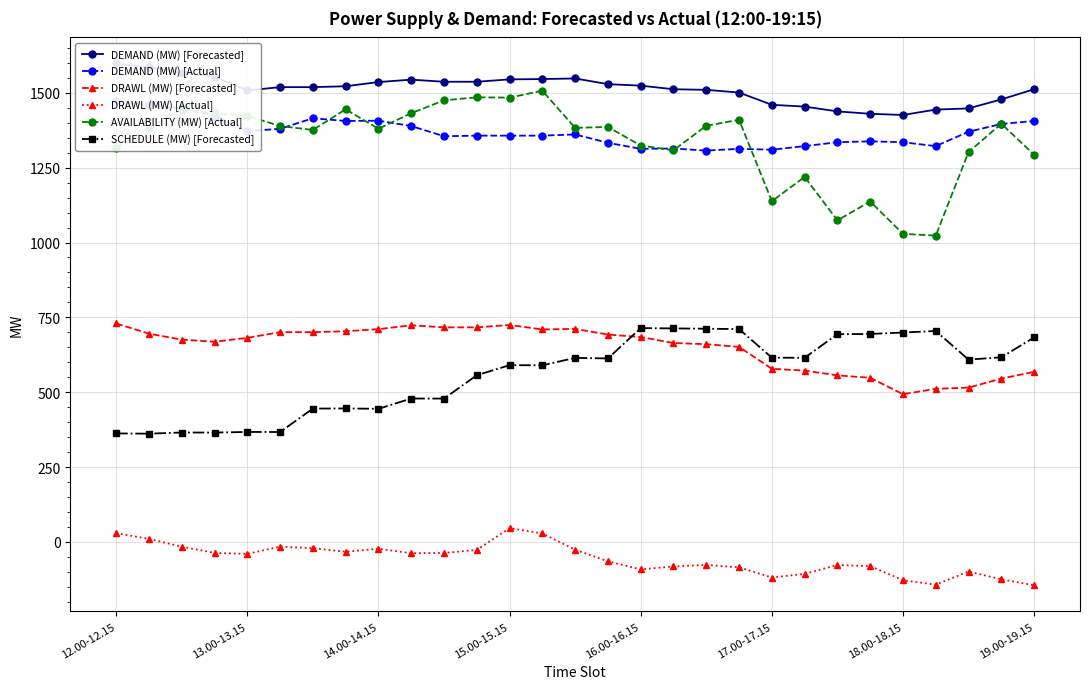

Where is DEMAND (MW) [Actual] nearest to the value 1389?

9